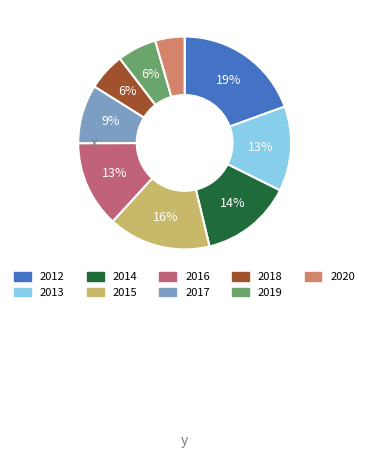

Which has a higher value, 2017 or 2012?

2012